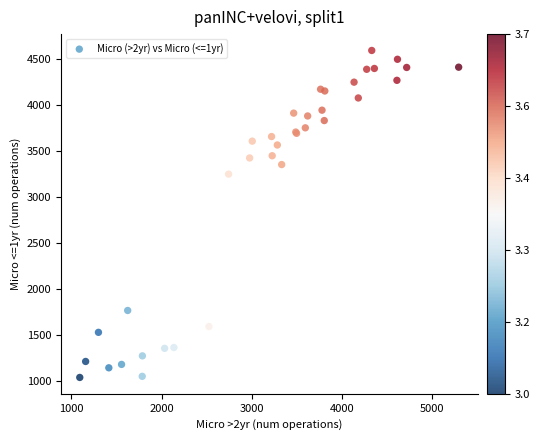

What Y value in the scatter plot is closest to 2814?

3248